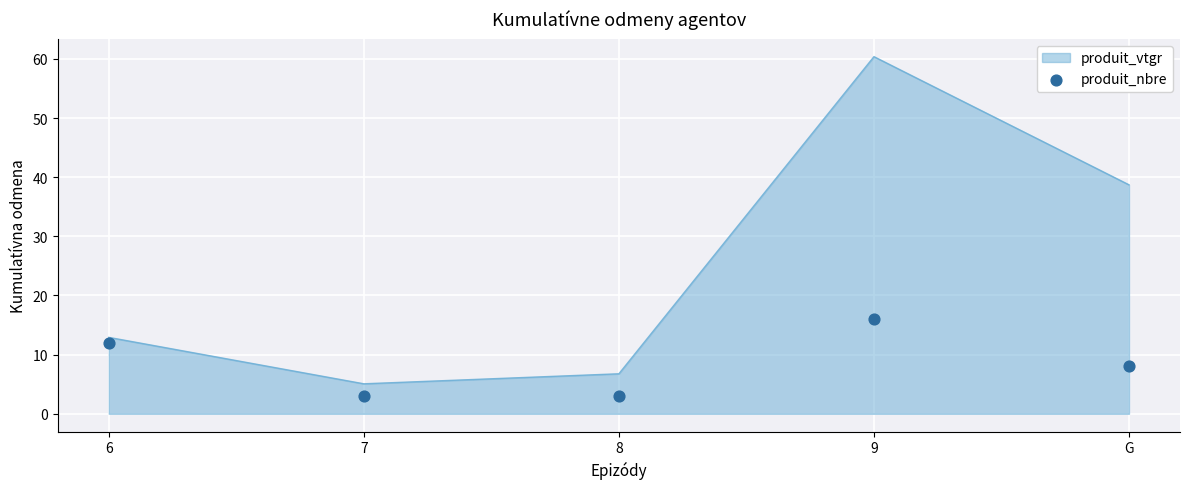

What is the change in value from 6 to 8?

-9